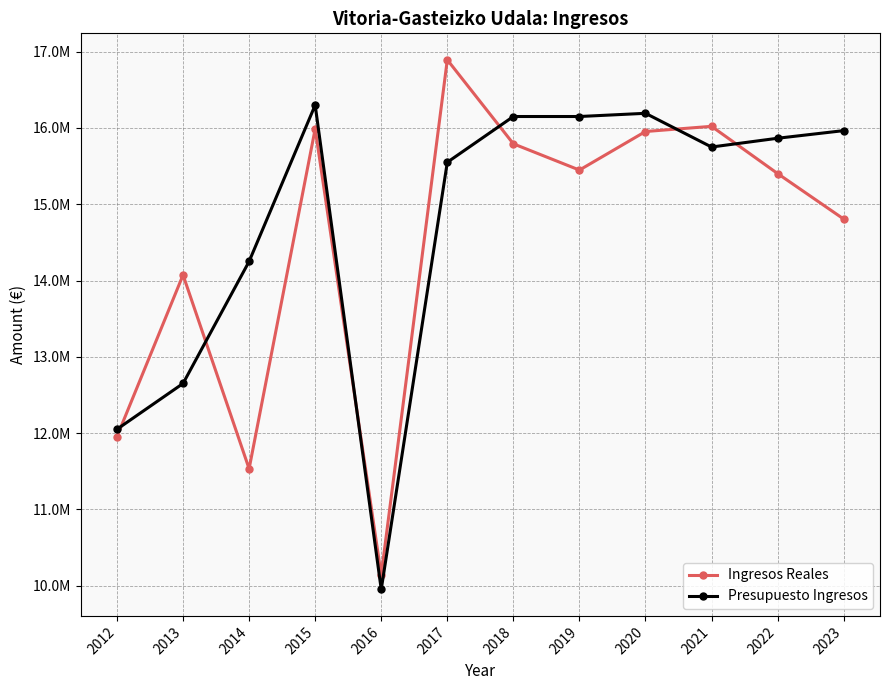

The Presupuesto Ingresos series shows 21556584.8 at 2018. True or false?

False